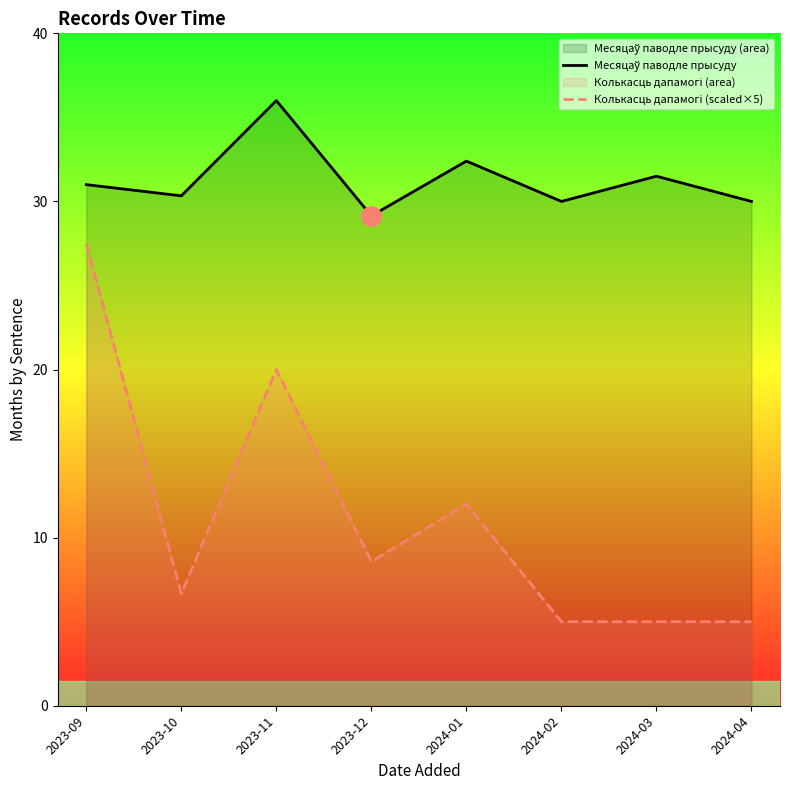

How many interior local peaks does the Месяцаў паводле прысуду series have?

3